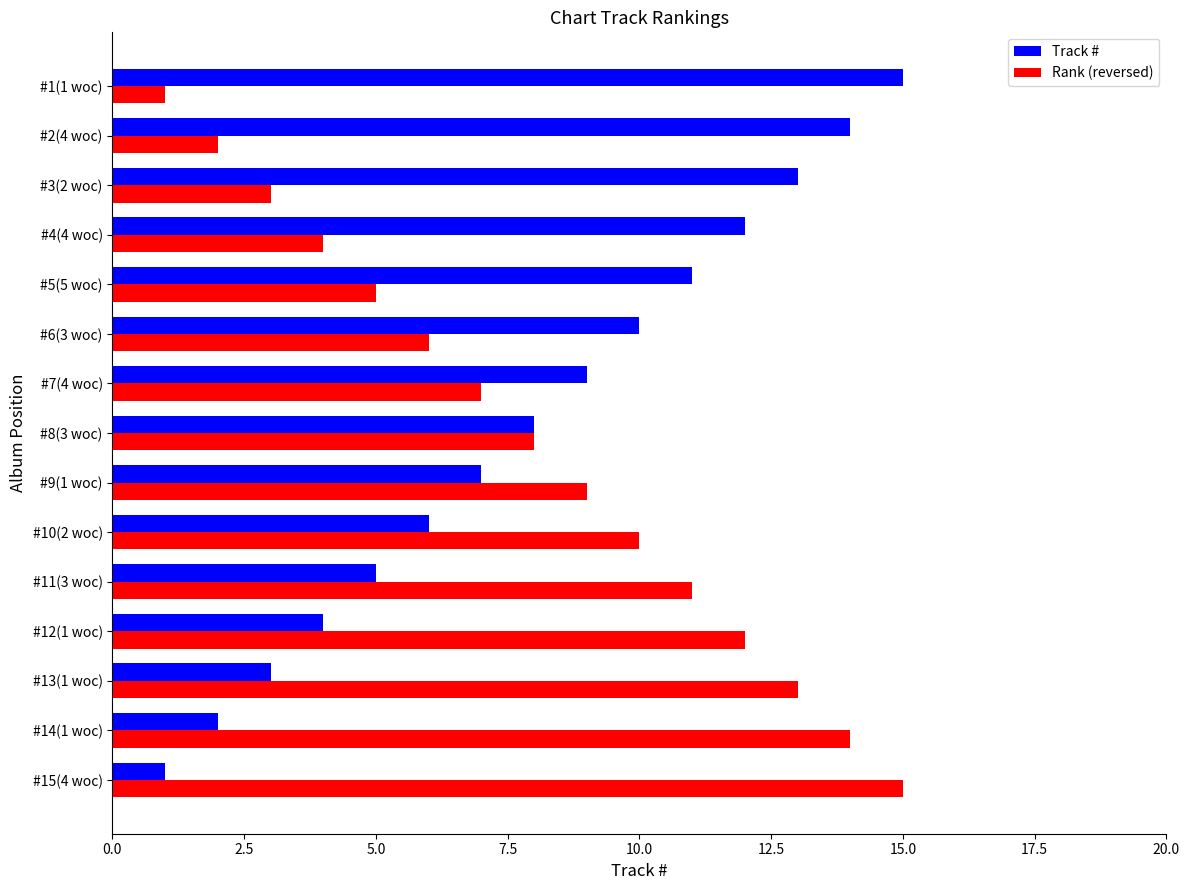

At #7(4 woc), list the series in order from smallest to largest.

Rank (reversed), Track #